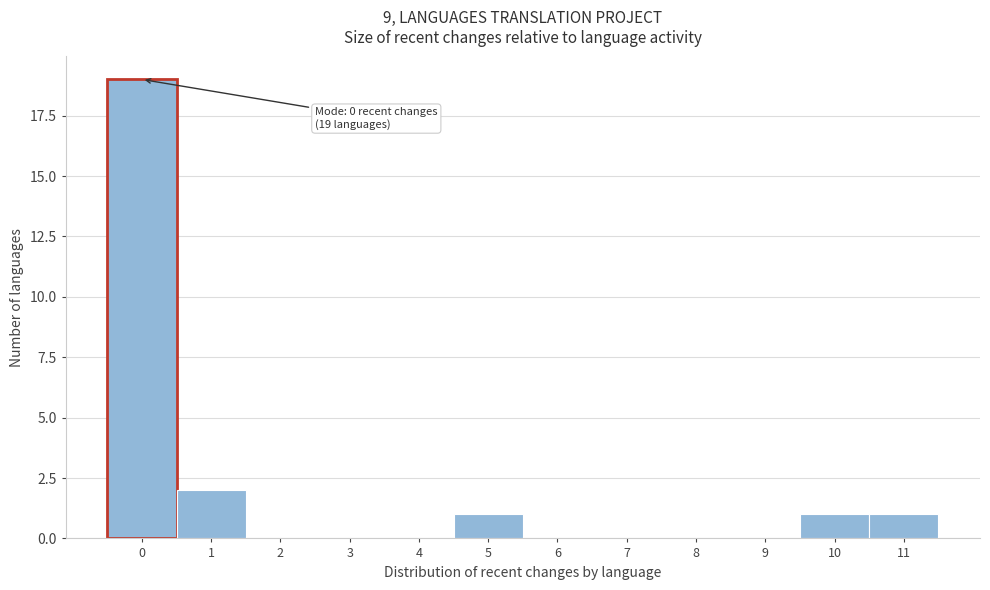

Reading right to left, list all the values displayed in this chart.

11=1	10=1	9=0	8=0	7=0	6=0	5=1	4=0	3=0	2=0	1=2	0=19